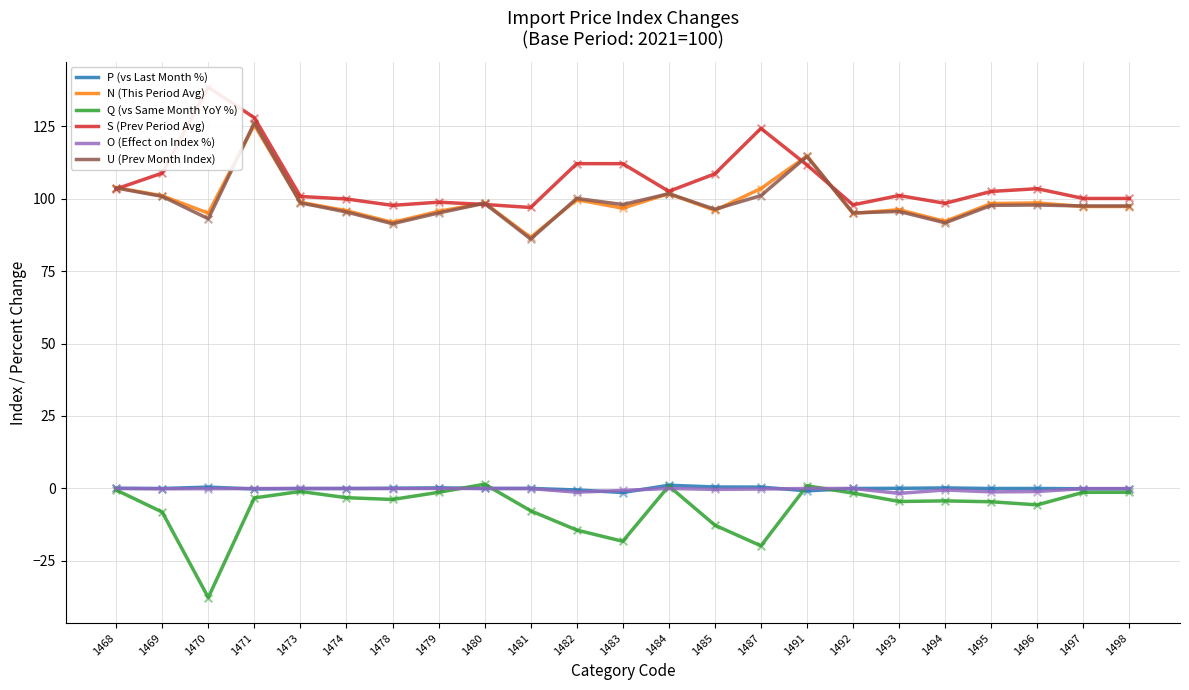

At which category is the sum across all series the highest?

1471